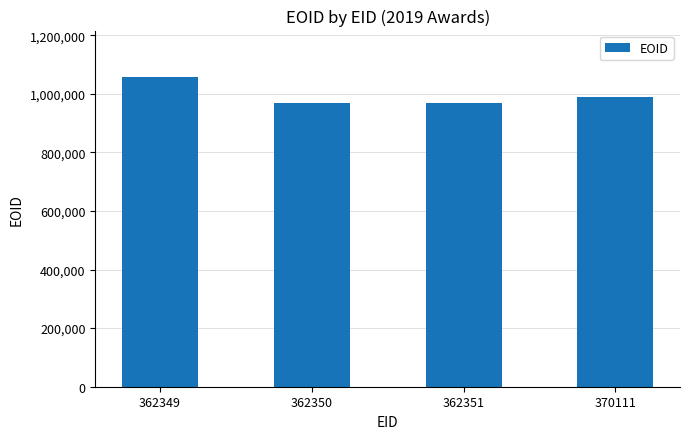

What is the change in value from 362350 to 362351?

+1